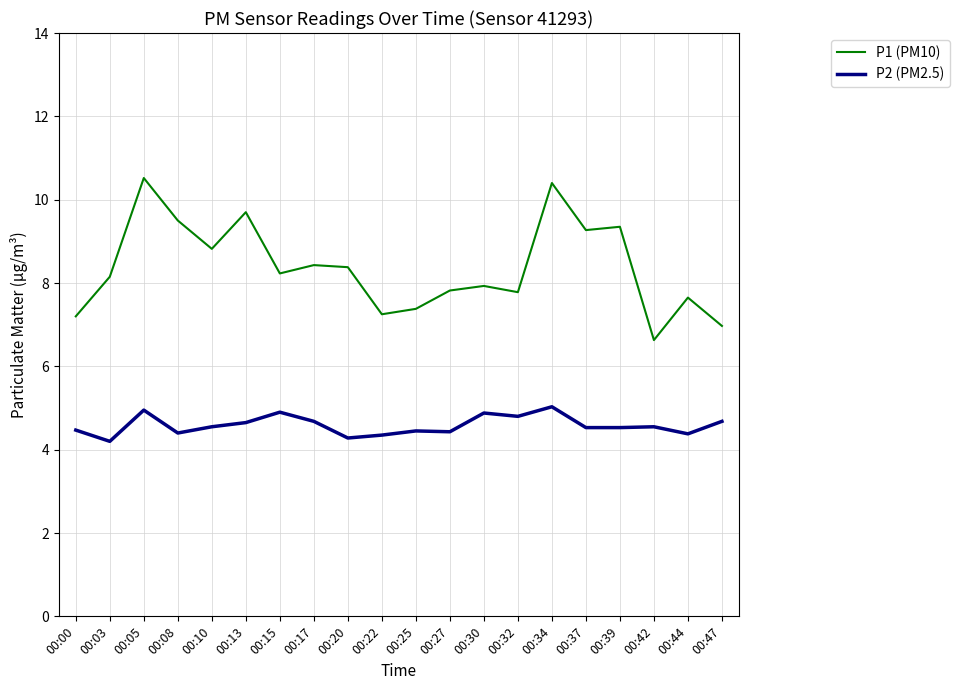

Which series has the largest total across all categories?

P1 (PM10)